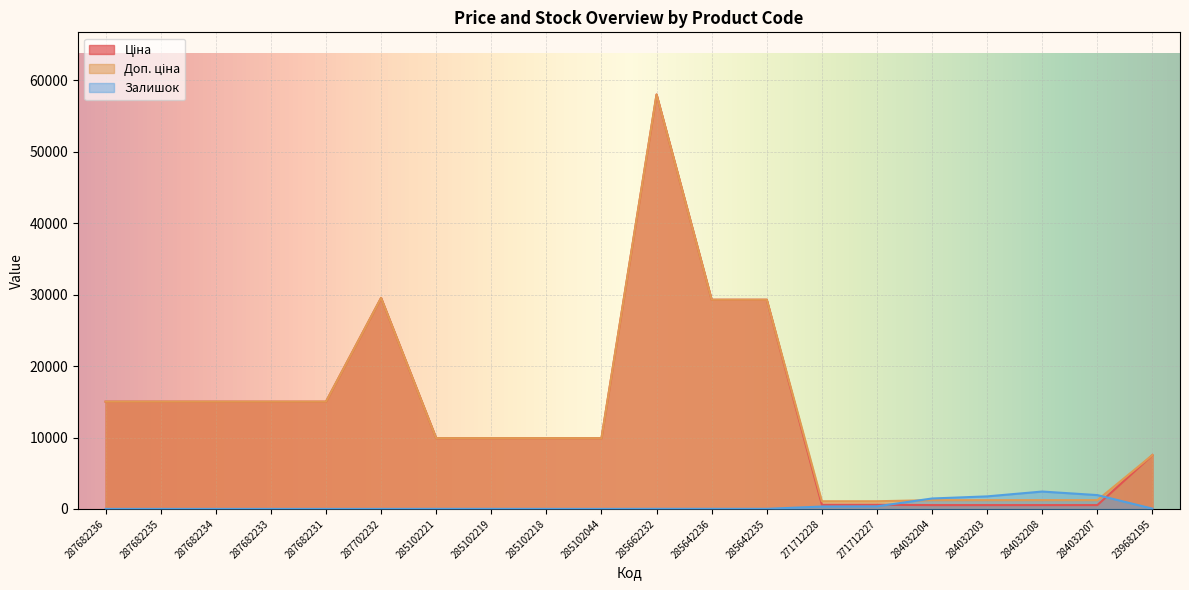

Between 287682235 and 285642236, which series saw the biggest shift?

Ціна